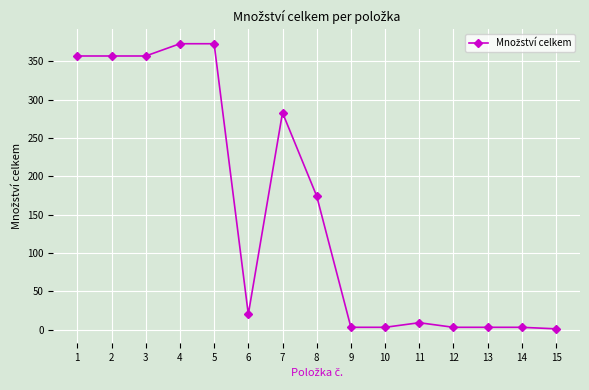

What is the change in value from 3 to 14?

-354.0